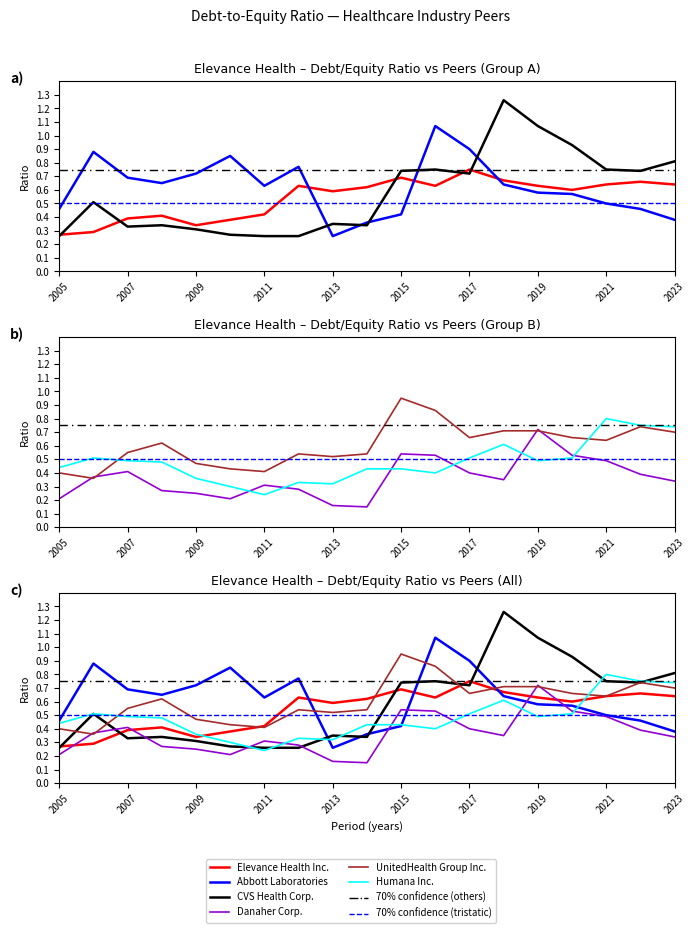

How many interior local valleys does the Abbott Laboratories series have?

3